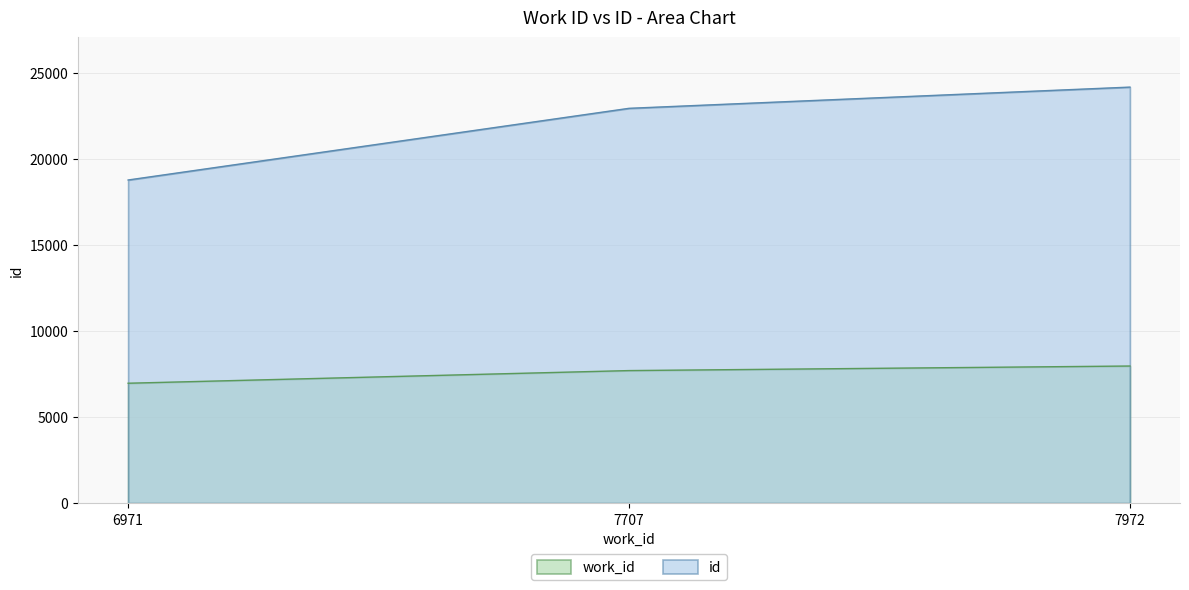

Rank the series at 7972 from highest to lowest value.

id, work_id